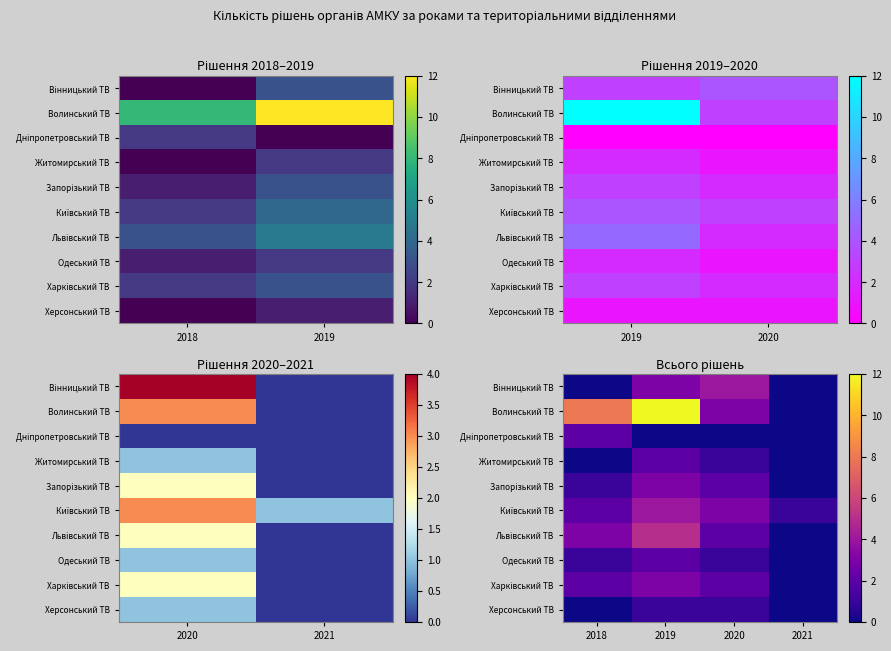

What is the sum of the Дніпропетровський ТВ values at 2018 and 2019?

2